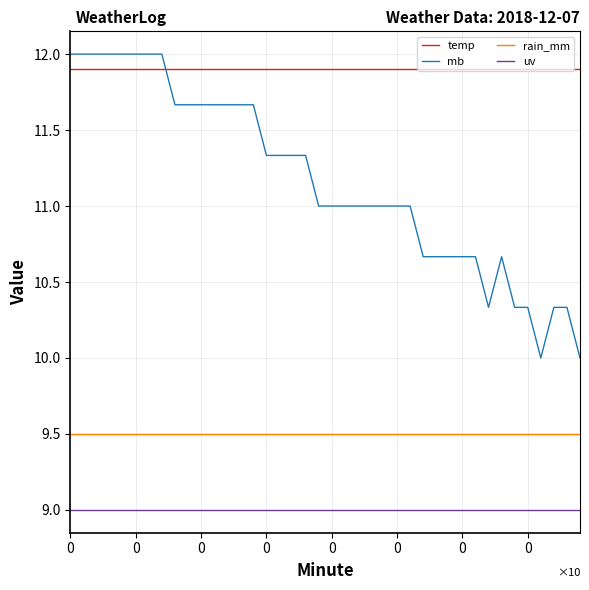

True or false: uv and temp cross at least once.

False